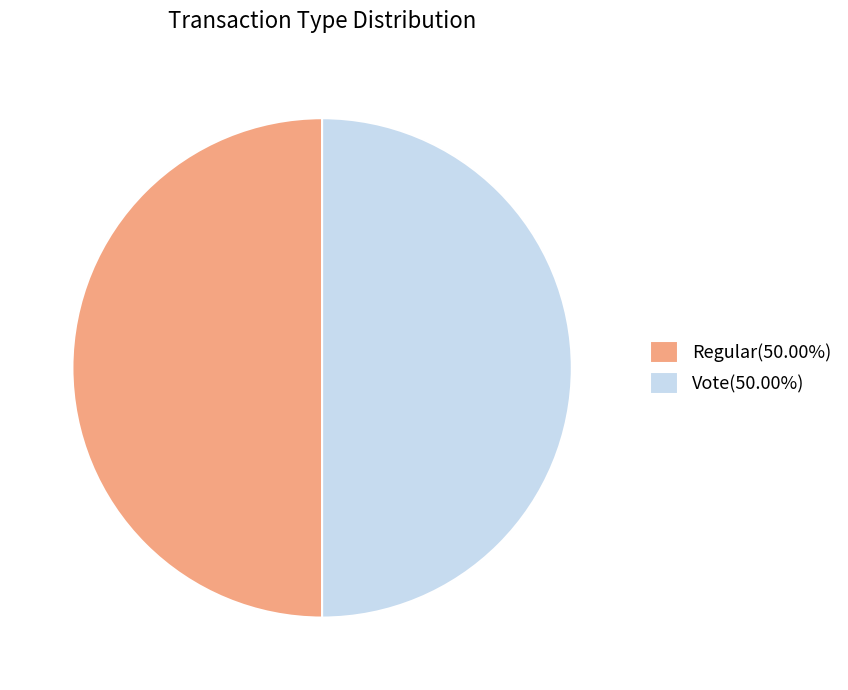

What is the ratio of the value at Vote(50.00%) to the value at Regular(50.00%)?

1.0